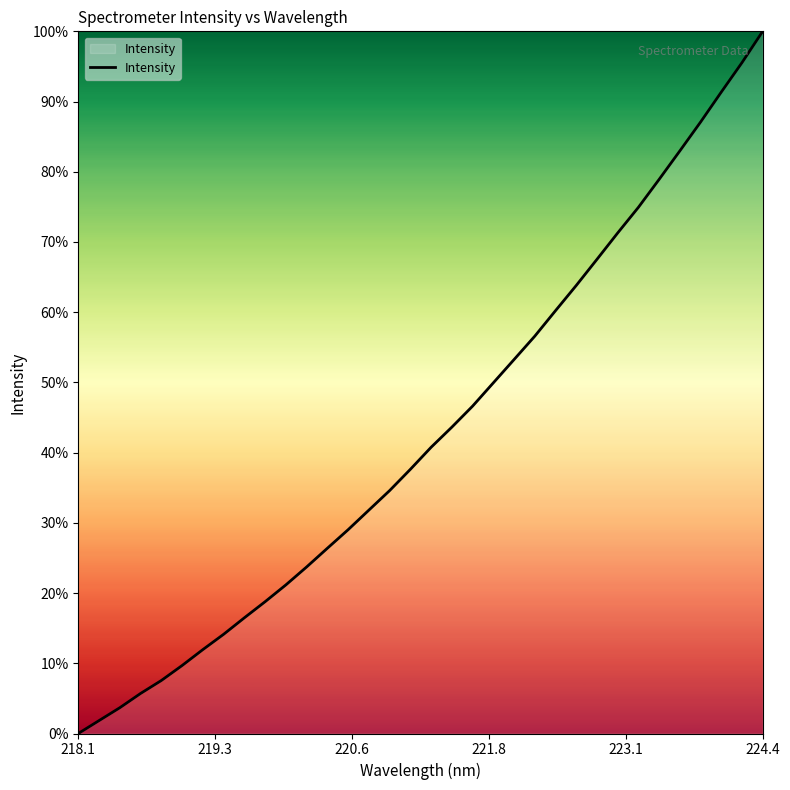

What is the difference between the maximum and minimum values?

100.0